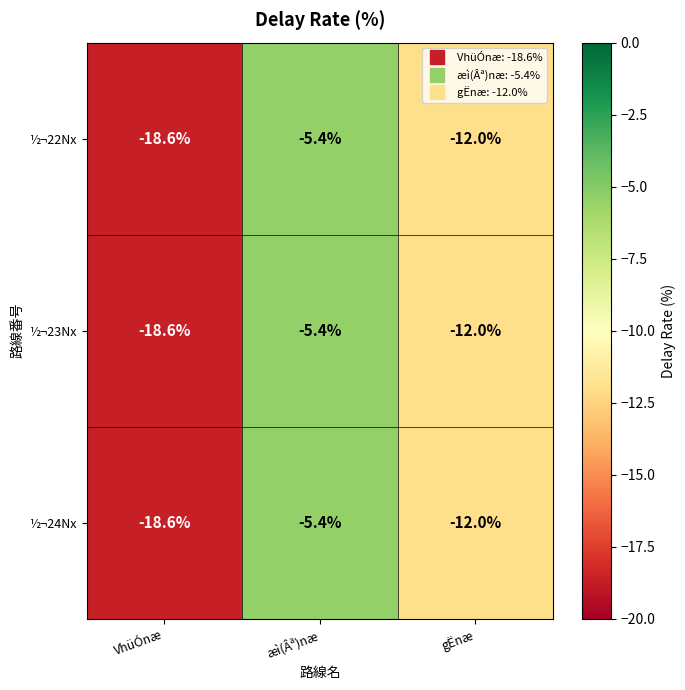

Count the number of categories in the chart.

3